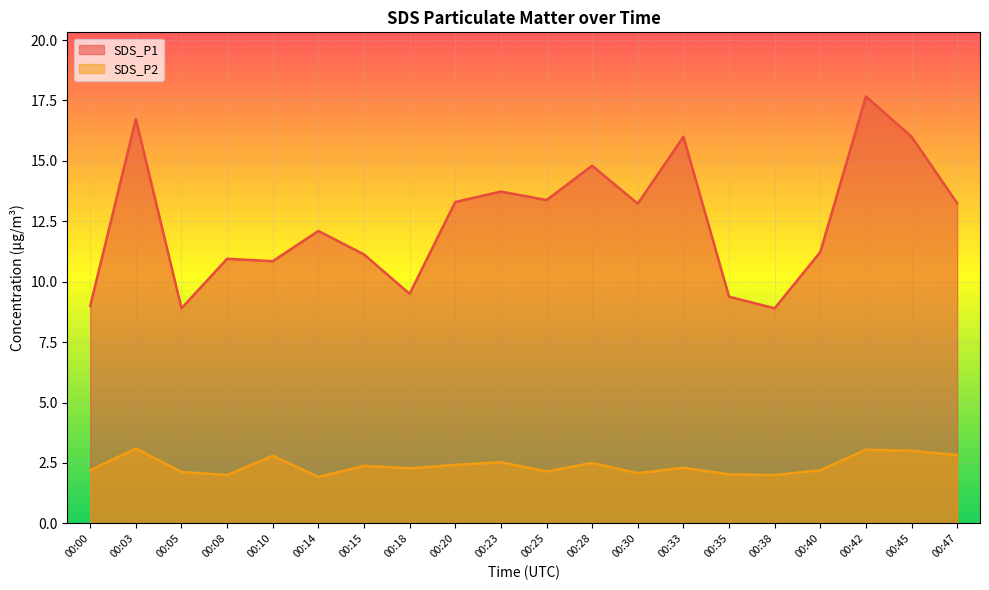

At which category does SDS_P1 reach its first local peak?

00:03